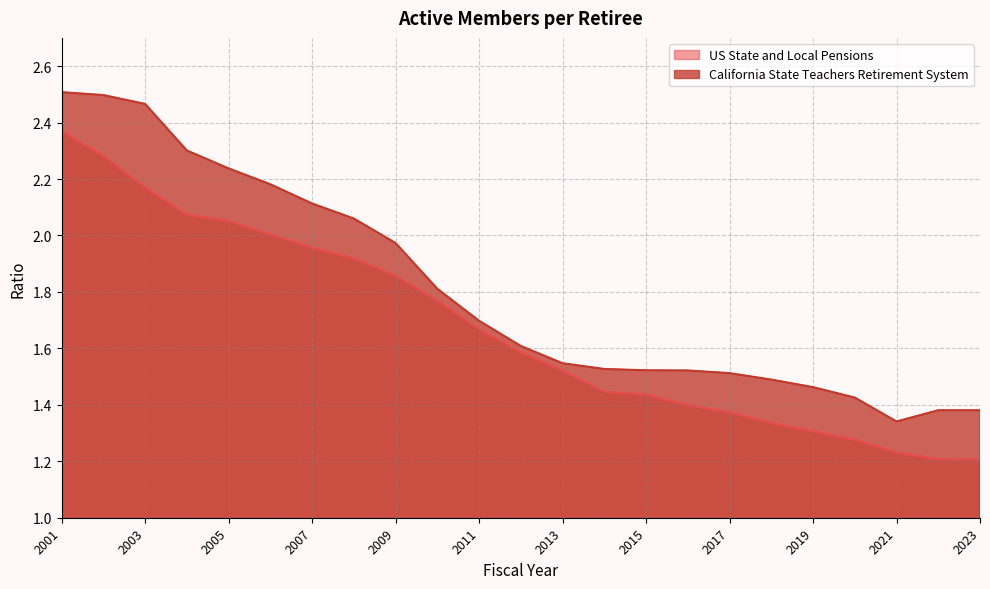

Which label corresponds to the largest value in the chart?

2001